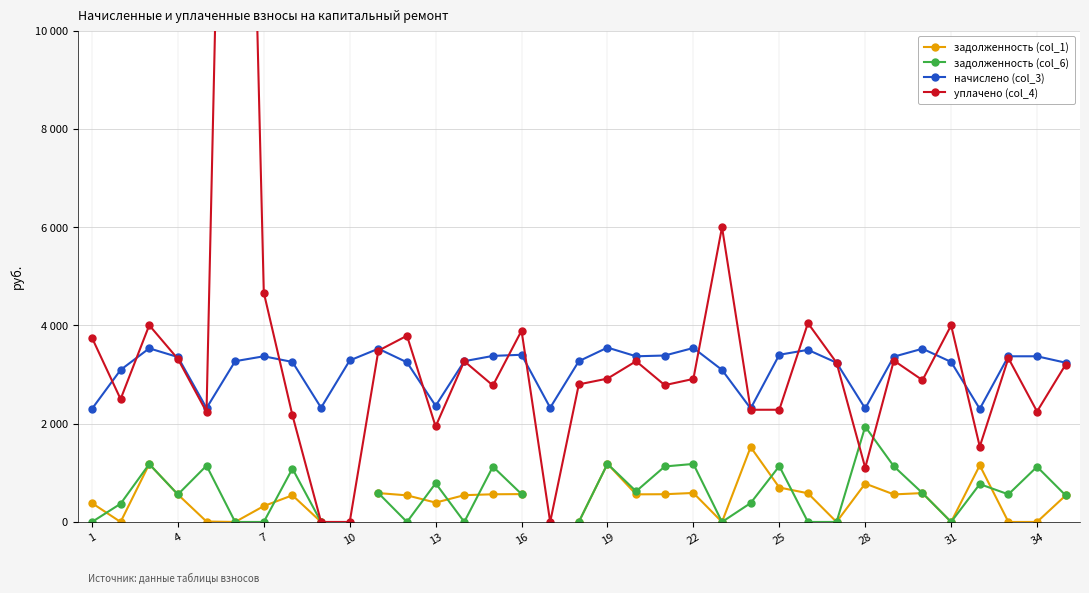

How many categories are shown in the chart?

35